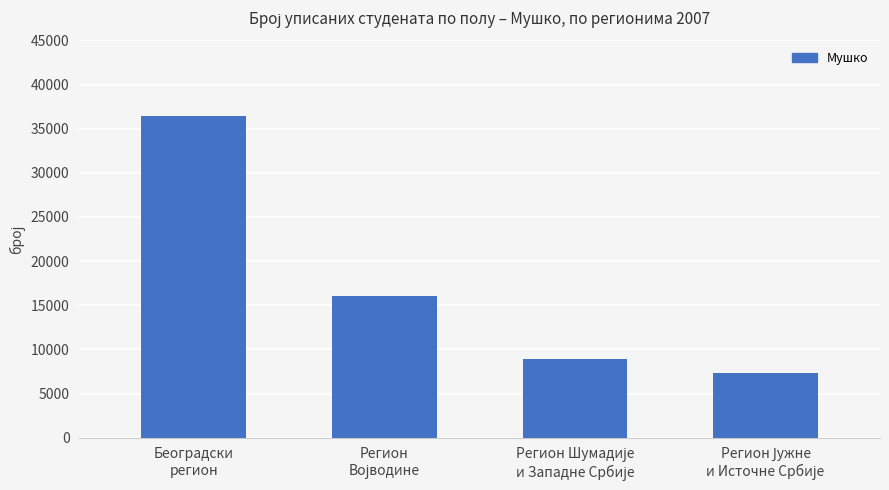

Are the bars grouped side by side (vs. stacked)?

No